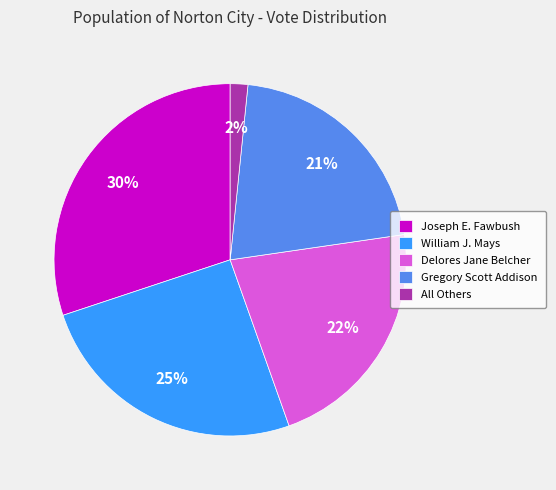

How many slices are in this pie chart?

5